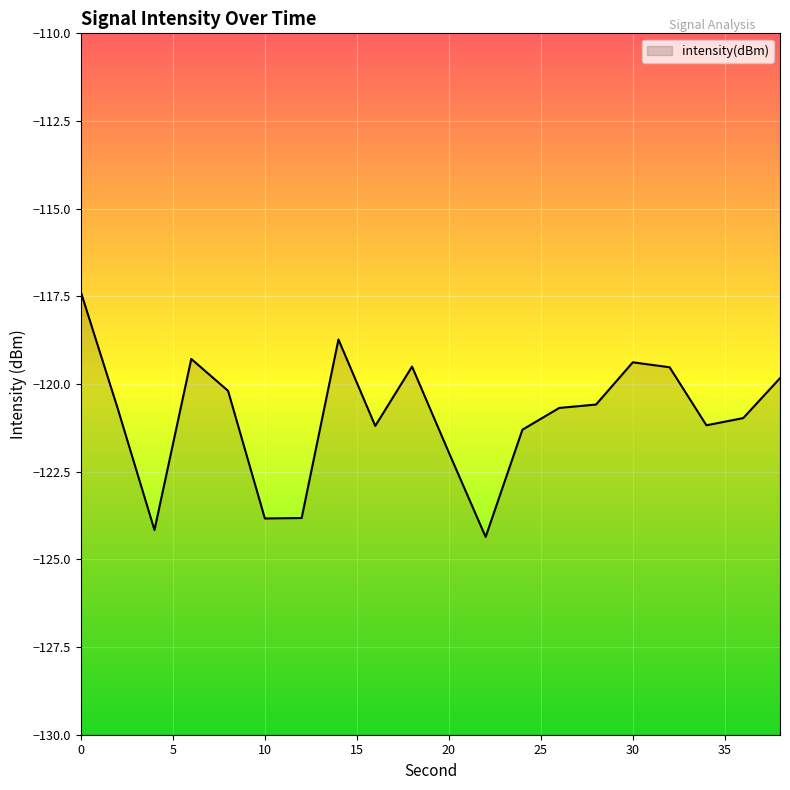

What is the change in value from 0 to 16?

-3.8